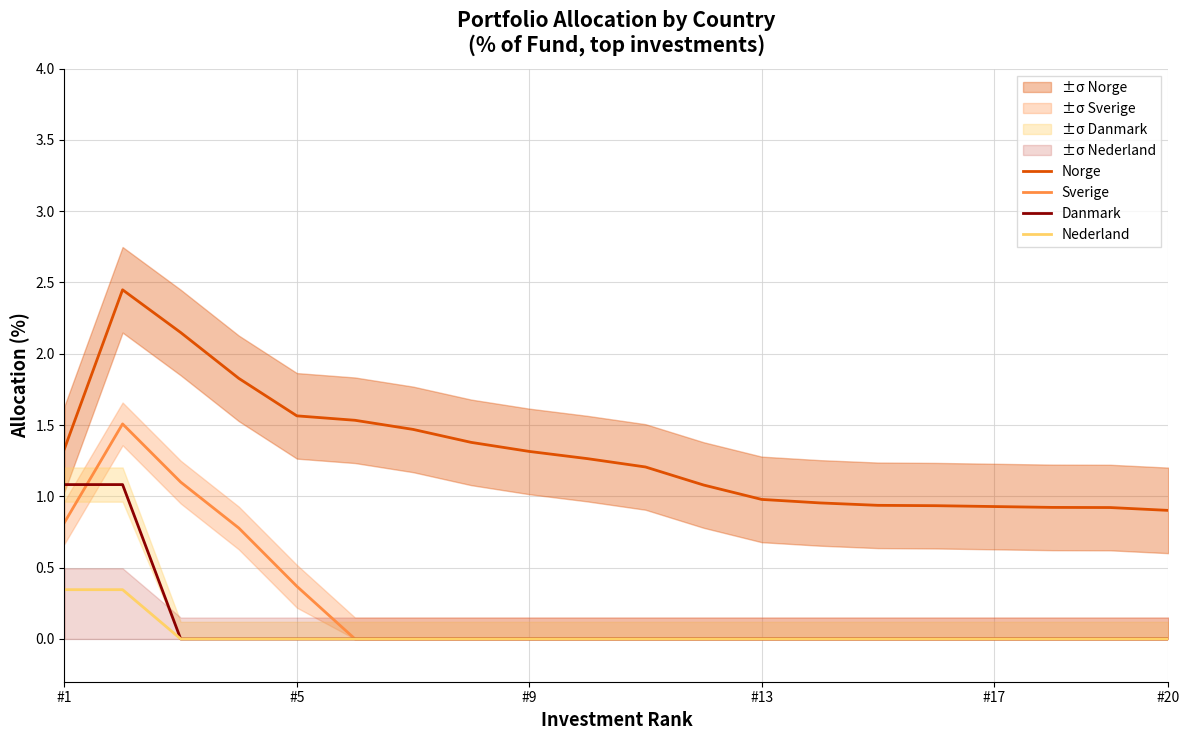

At how many categories does at least one series exceed 1?

12